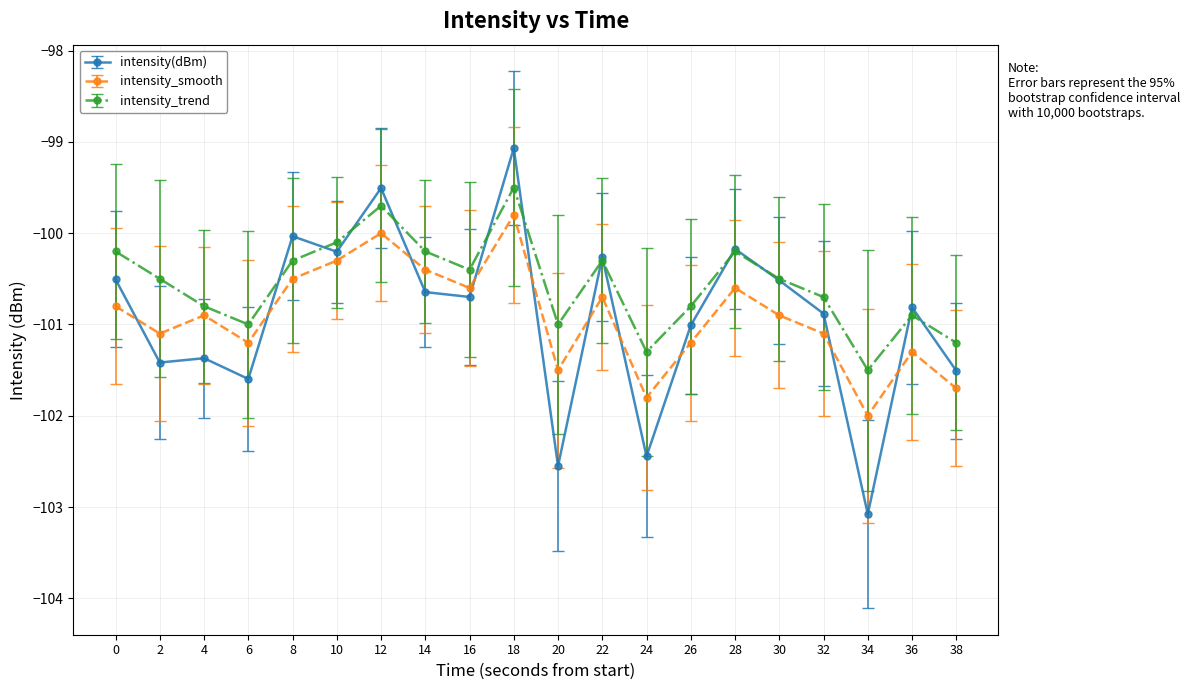

What is the difference between the maximum and minimum values in the intensity(dBm) series?

4.0